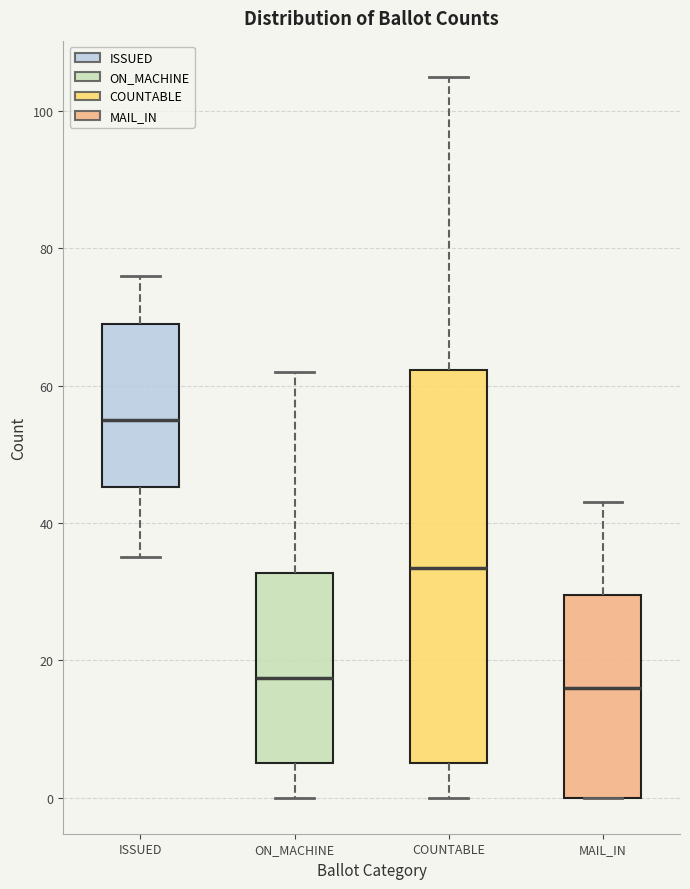

Reading left to right, transcribe this box plot: for each box, give where its median line is, the range the box spans, and where its two whiskers end, as read against the y-axis. The values are not printed on the chart, so give them approximately, as read against the axis.

ISSUED: median 56, box 46 to 70, whiskers 36 to 76
ON_MACHINE: median 18, box 6 to 32, whiskers 0 to 62
COUNTABLE: median 34, box 6 to 62, whiskers 0 to 106
MAIL_IN: median 16, box 0 to 30, whiskers 0 to 44